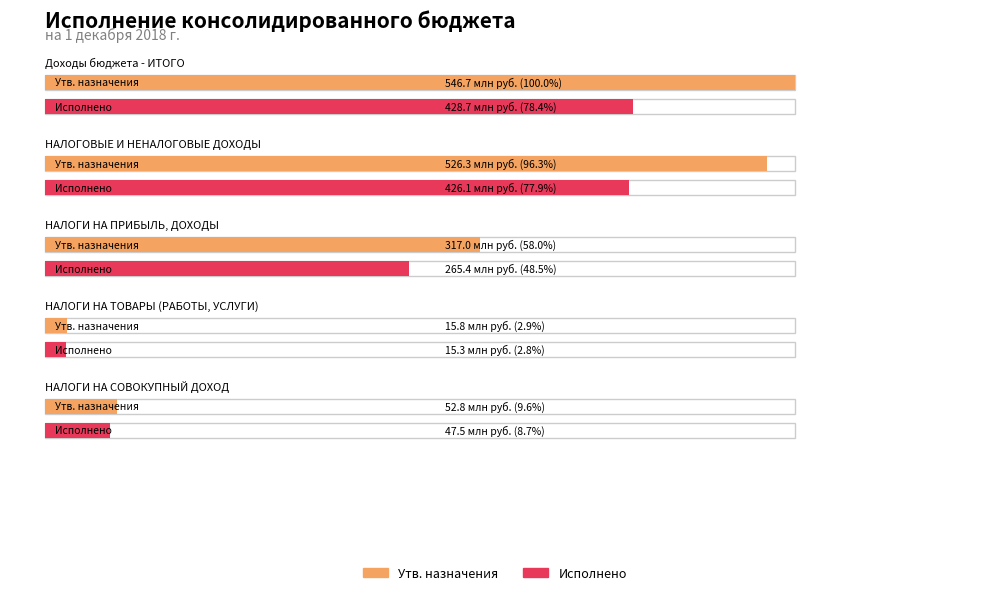

What is the label of the 4th bar from the right?

НАЛОГОВЫЕ И НЕНАЛОГОВЫЕ ДОХОДЫ